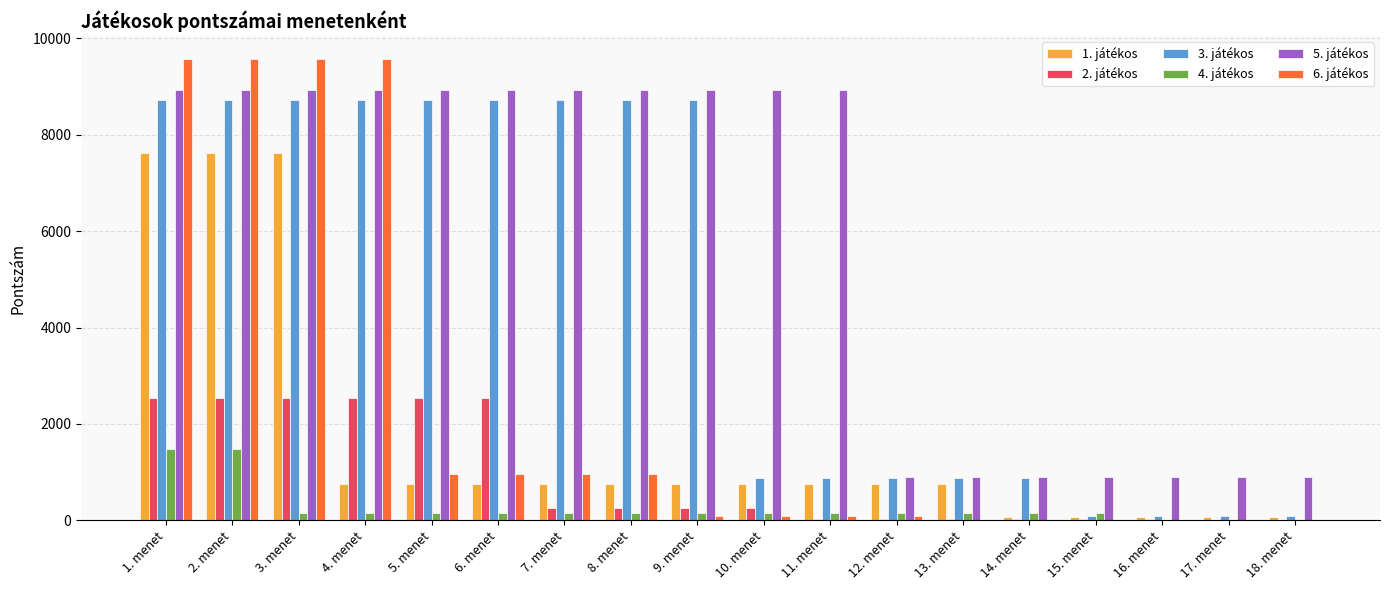

Are the bars horizontal?

No